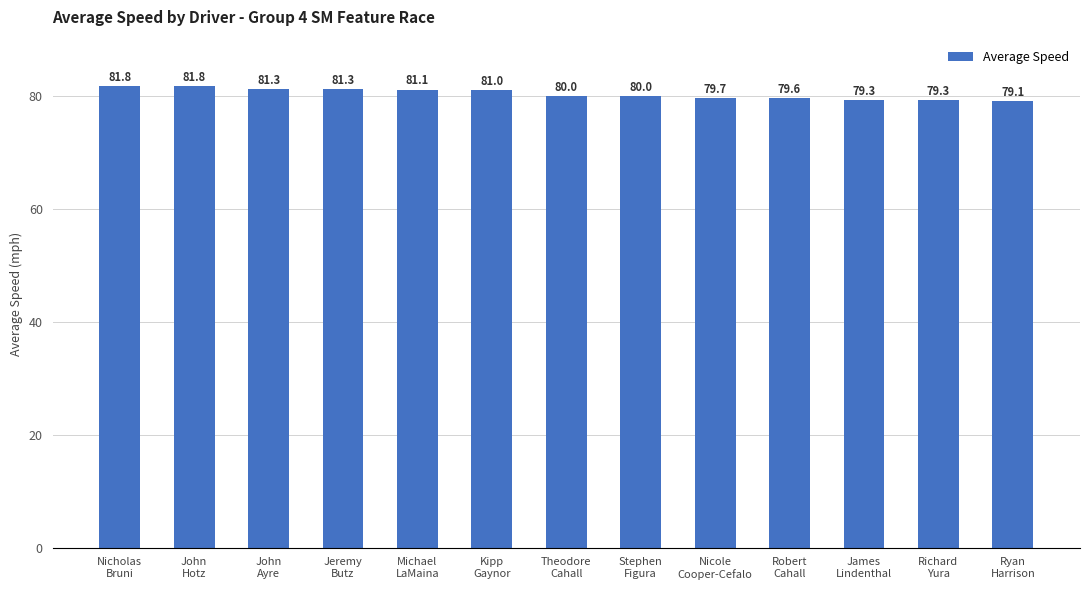

The value at Stephen
Figura is 80.0. True or false?

True